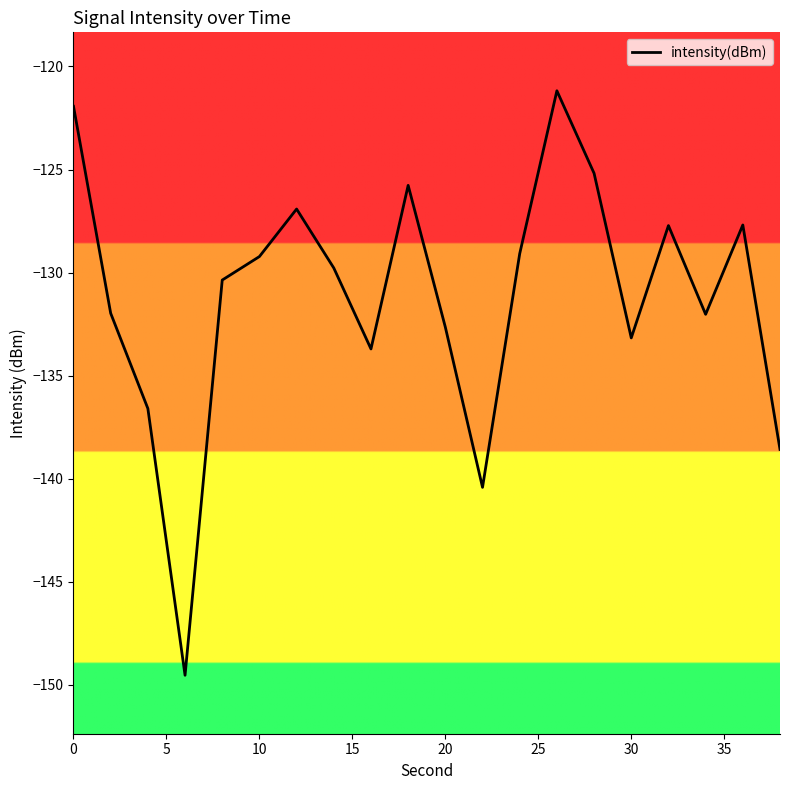

What is the maximum value shown in the chart?

-121.2